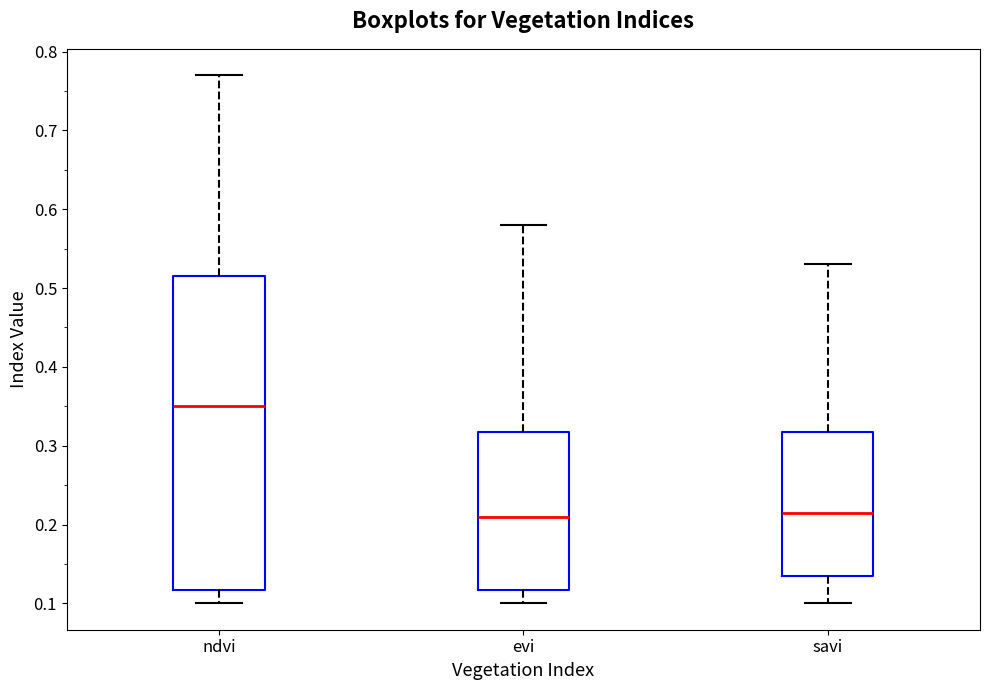

Comparing the boxes themselves (not the whiskers), which one is the tallest?

ndvi